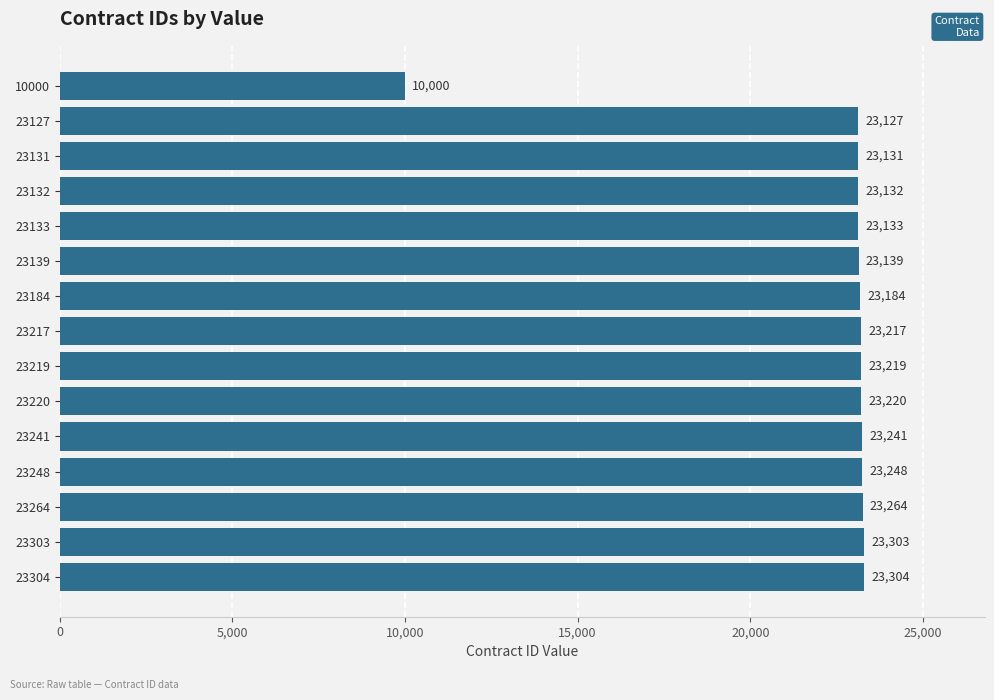

Approximately how many times larger is the value at 23132 compared to 23304?

1.0